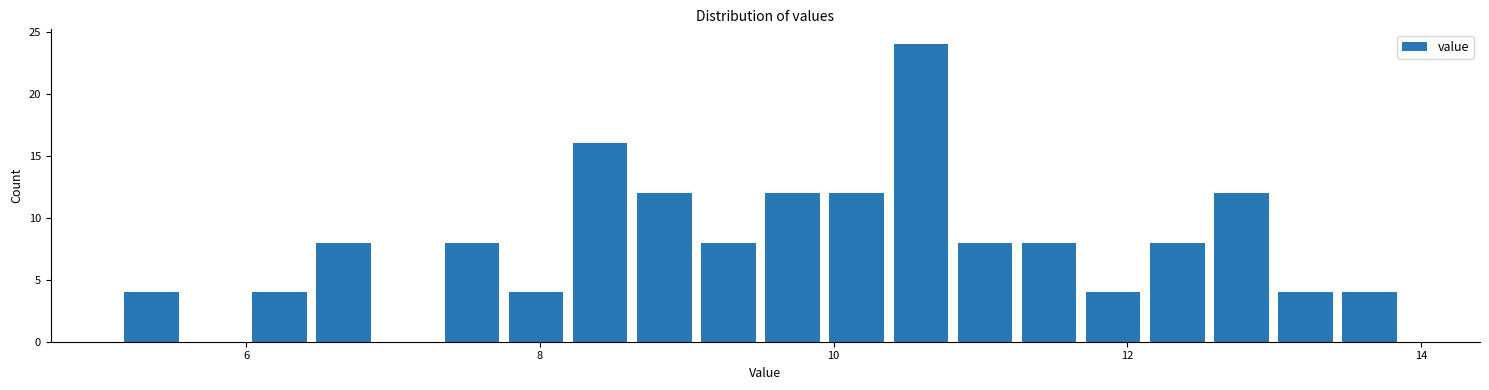

Around what value on the x-axis is the tallest bar? Give the approximate position of its centre, as read against the axis.

10.6